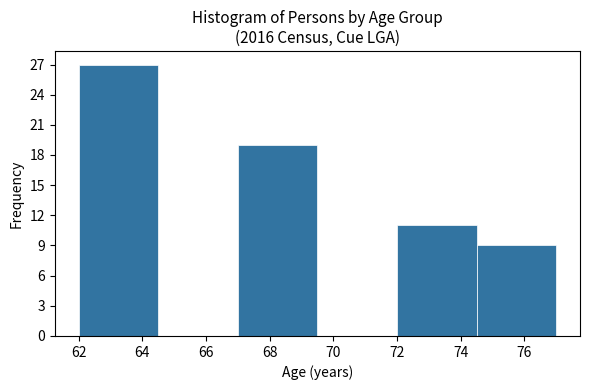

Reading left to right, list every bar in this chart as the range it spans on the x-axis followed by its height. The values are not printed on the chart, so give them approximately, as read against the axis.

62.0 to 64.5: 27
64.5 to 67.0: 0
67.0 to 69.5: 19
69.5 to 72.0: 0
72.0 to 74.5: 11
74.5 to 77.0: 9